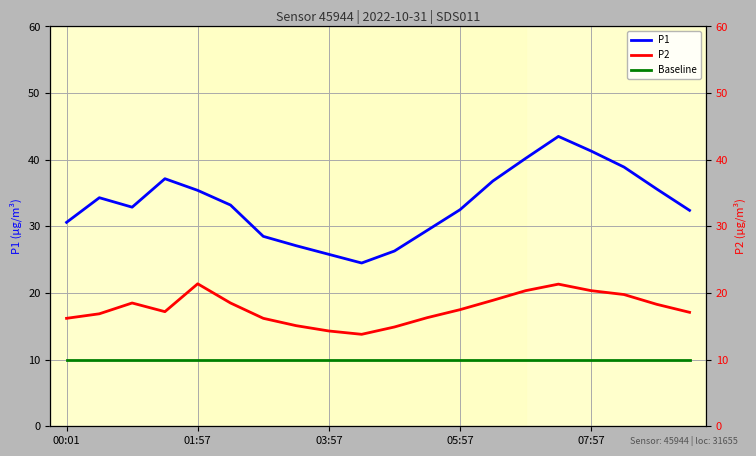

What is the minimum value shown in the chart?

10.0